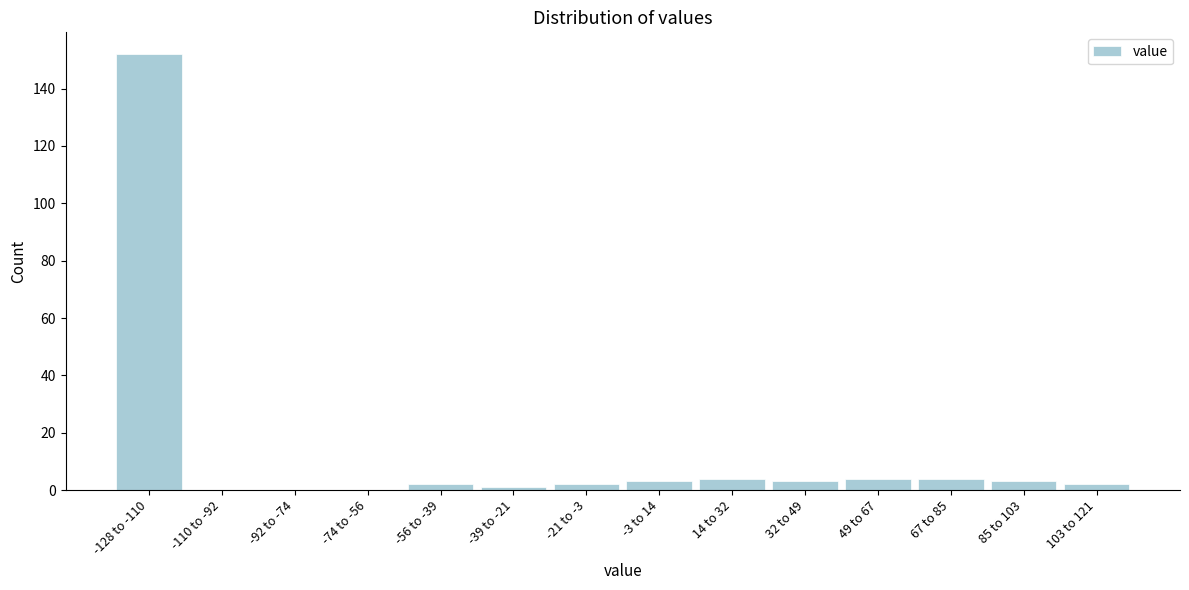

Reading right to left, what are all the values shown in this chart?

103 to 121=2	85 to 103=3	67 to 85=4	49 to 67=4	32 to 49=3	14 to 32=4	-3 to 14=3	-21 to -3=2	-39 to -21=1	-56 to -39=2	-74 to -56=0	-92 to -74=0	-110 to -92=0	-128 to -110=152